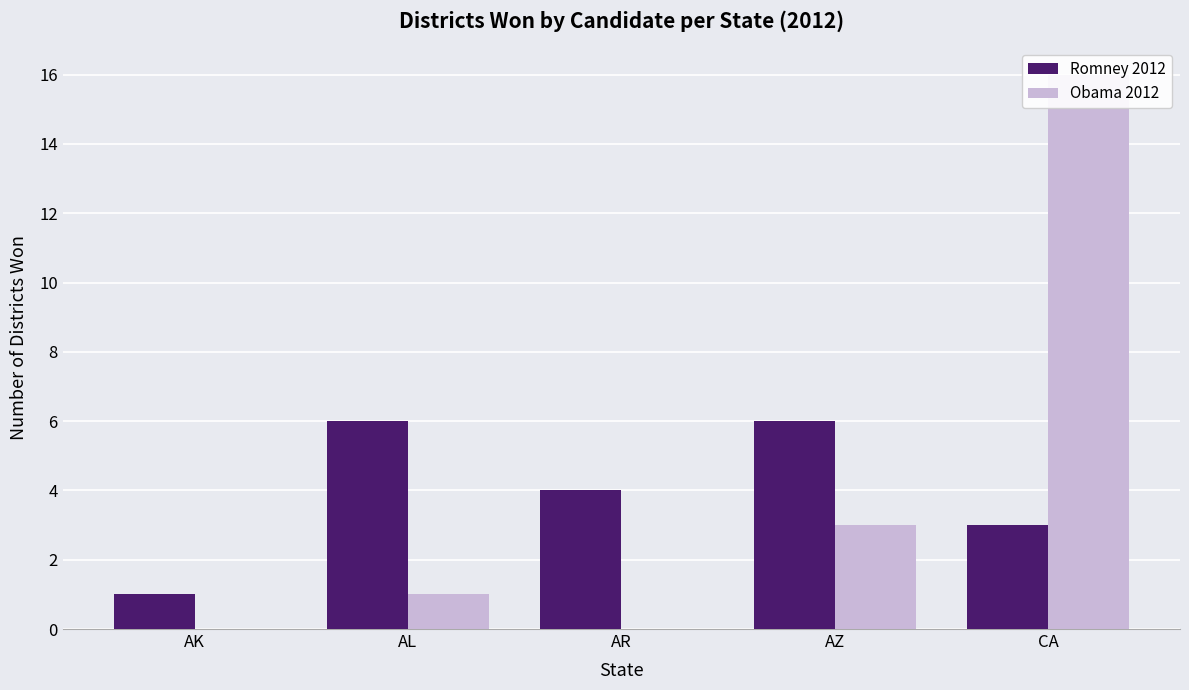

At how many categories does at least one series exceed 3?

4